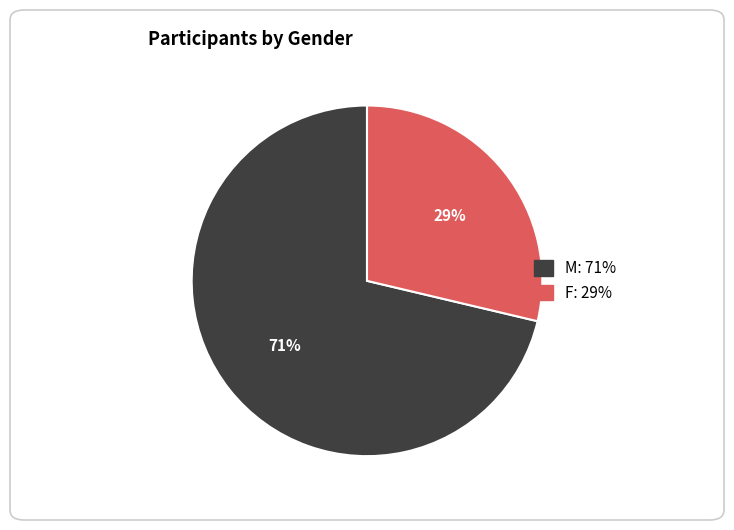

Which slice represents more than half of the pie?

M